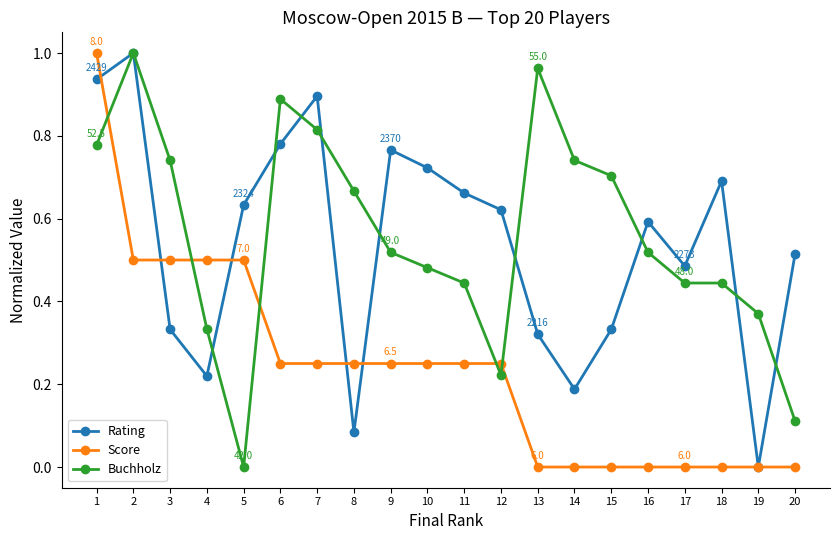

Rank the series at 14 from lowest to highest value.

Score, Rating, Buchholz